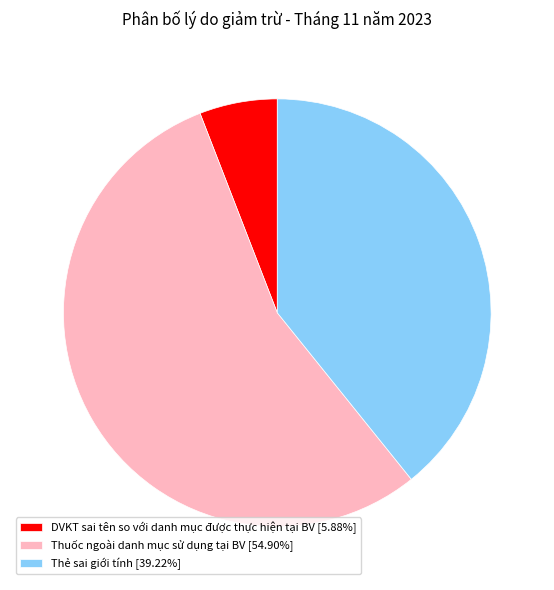

Does Thuốc ngoài danh mục sử dụng tại BV [54.90%] represent more than half of the total?

Yes